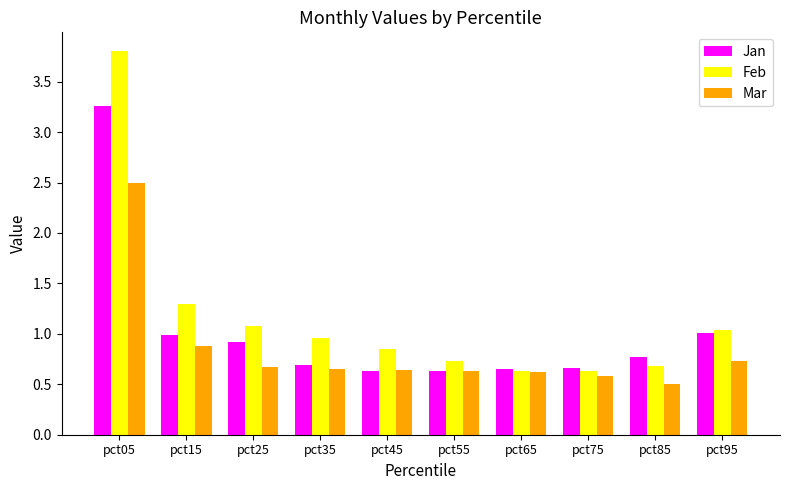

What is the approximate value of Jan at pct25?

0.9